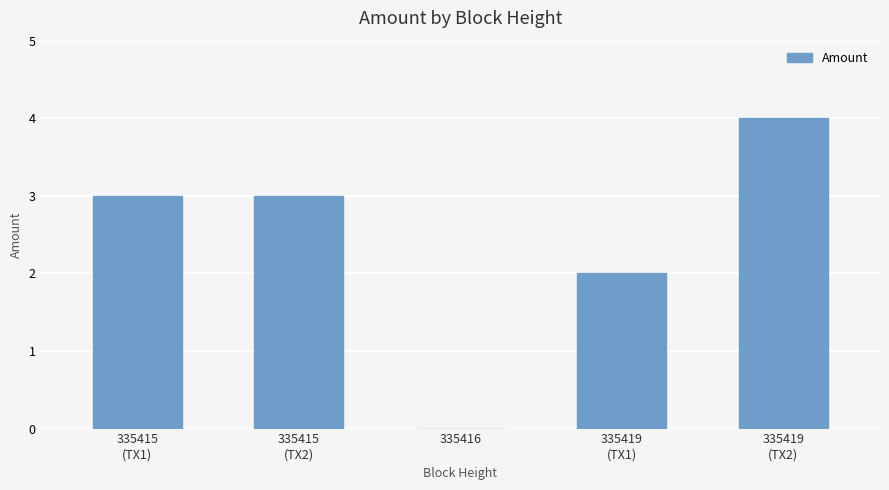

The chart shows a value of 1 at 335419
(TX1). True or false?

False